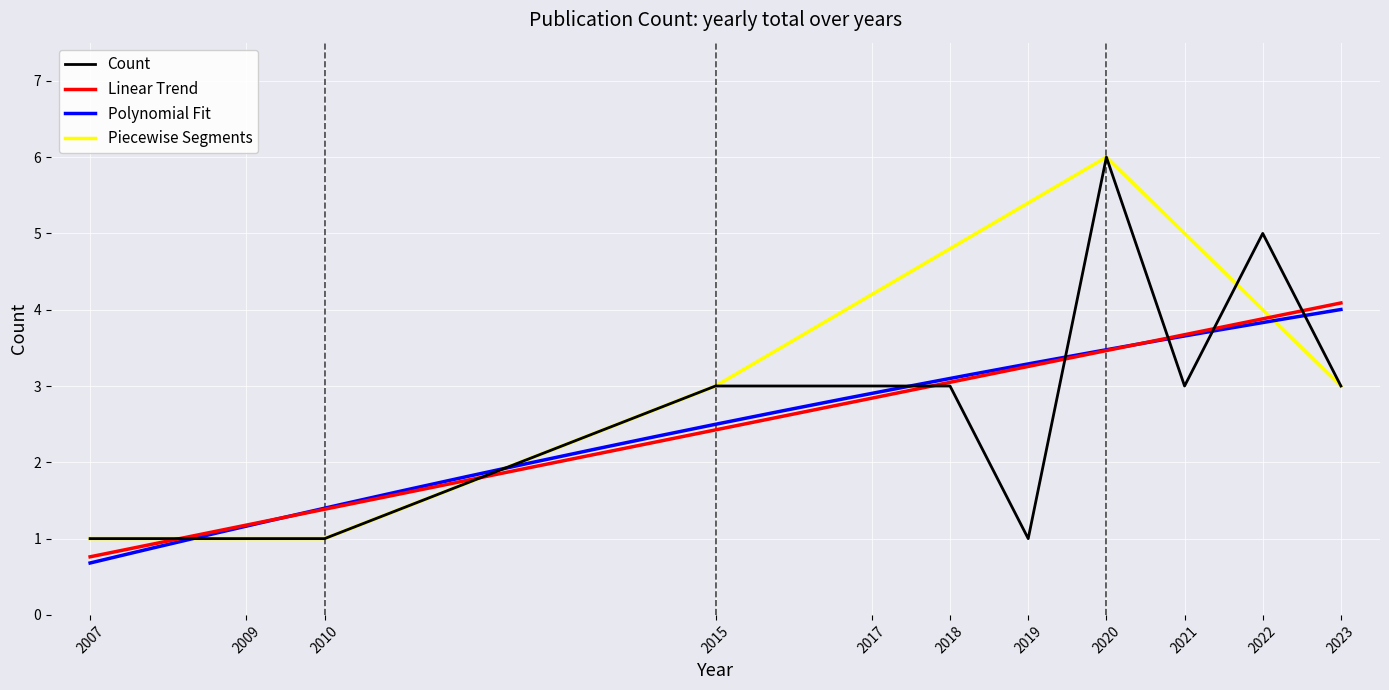

The value at 2010 is 1. True or false?

True